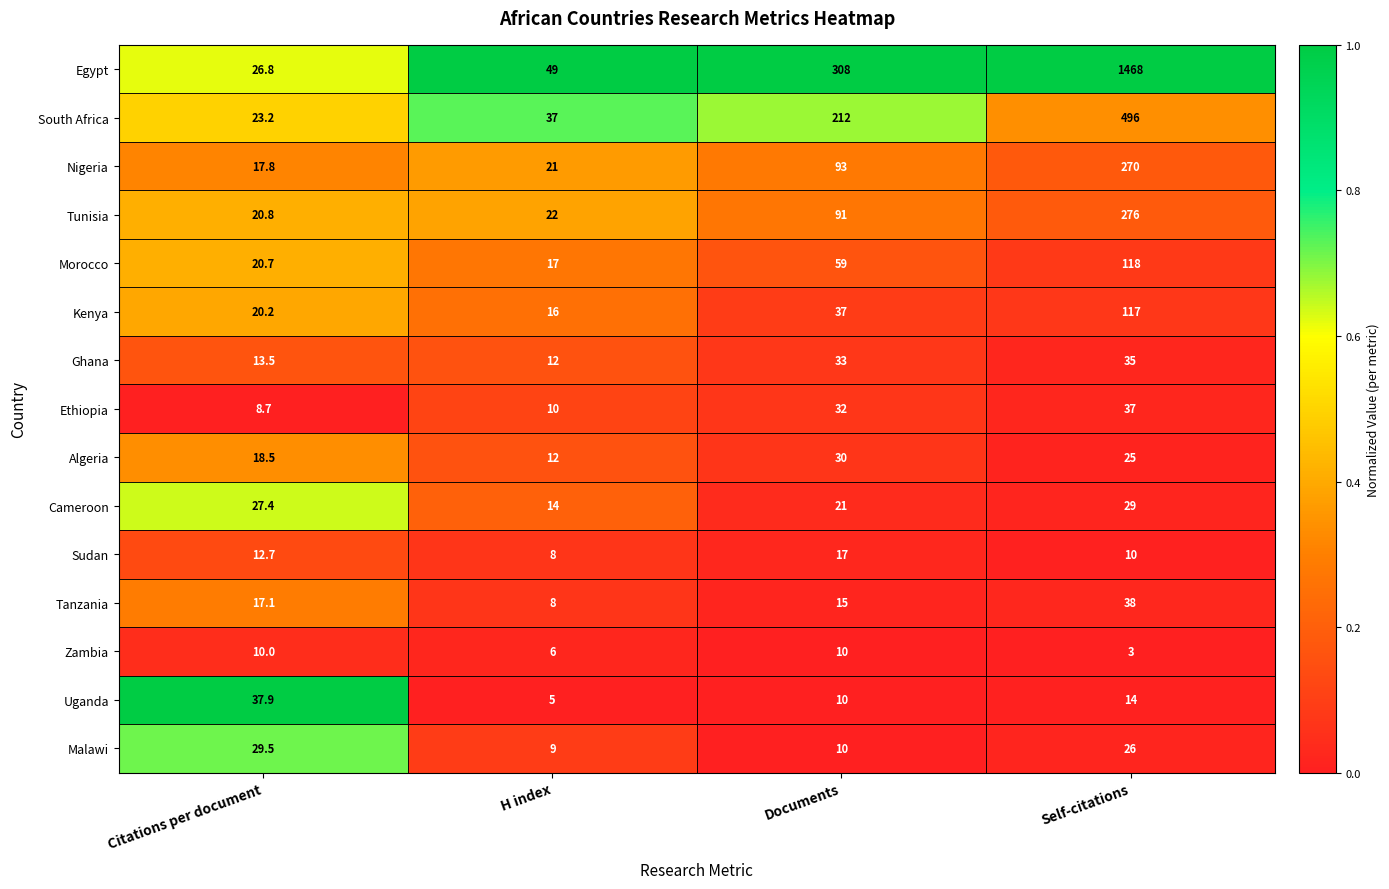

The Morocco series shows 118.0 at Self-citations. True or false?

True